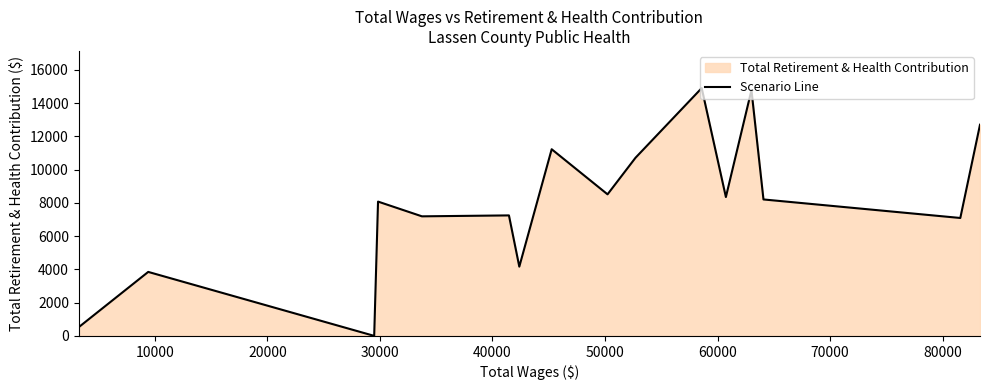

How many lines are shown in the chart?

1